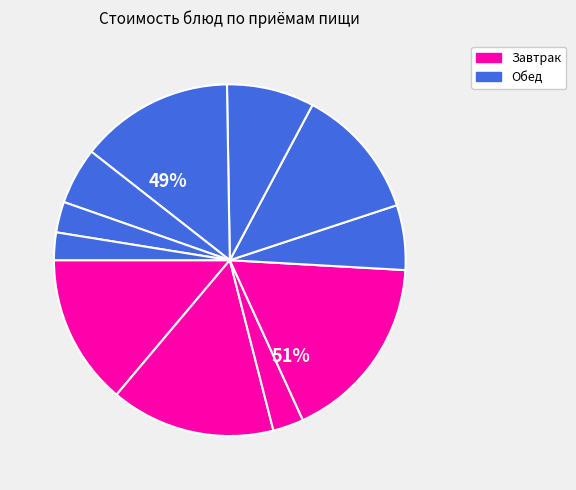

To the nearest percent, what is the difference between the Хлеб ржано-пшеничный and Напиток из шиповника slice percentages?

13%